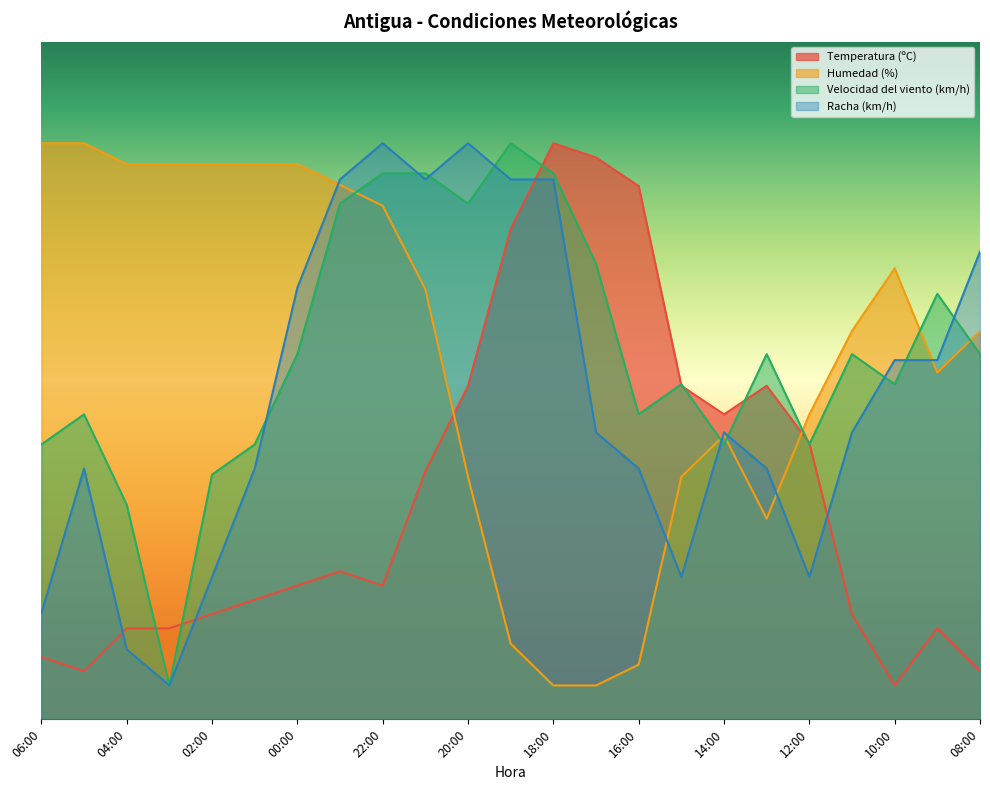

At which label does Temperatura (ºC) reach its peak?

18:00